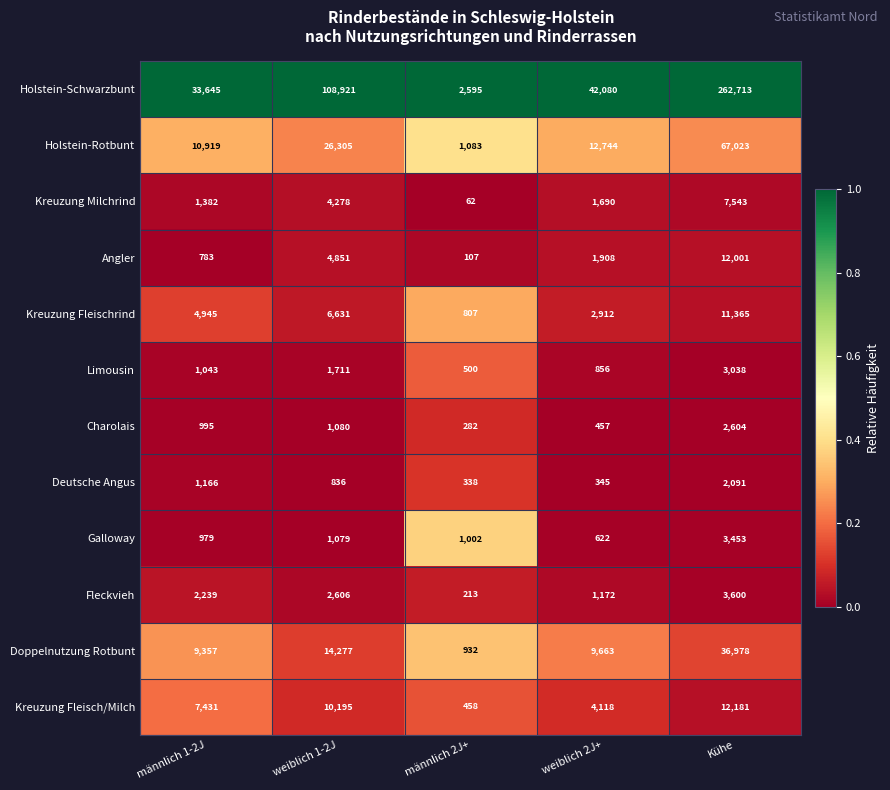

Which label corresponds to the smallest value in the chart?

männlich 2J+